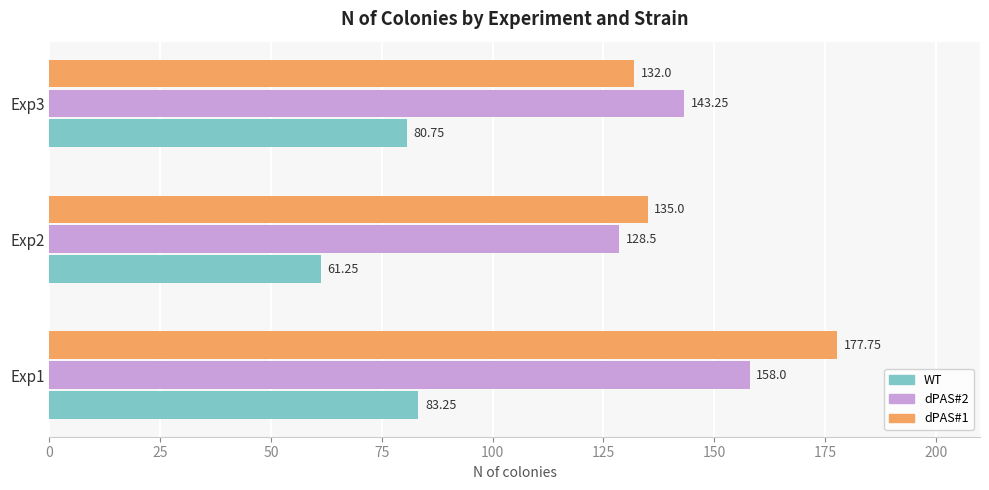

Which series has the largest range (max minus min)?

dPAS#1